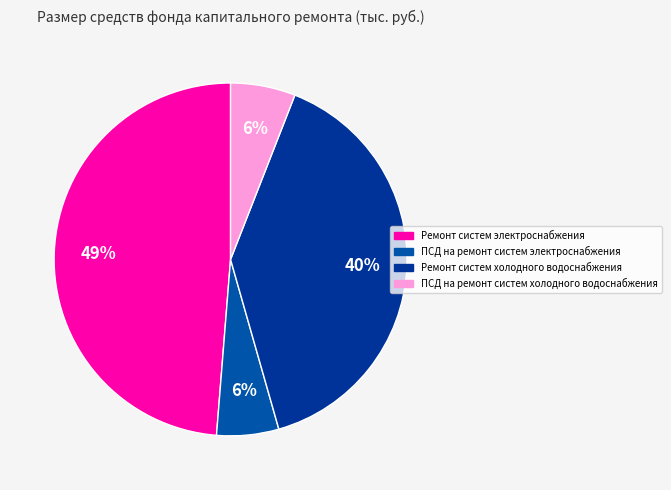

What is the largest slice in the pie chart?

Ремонт систем электроснабжения